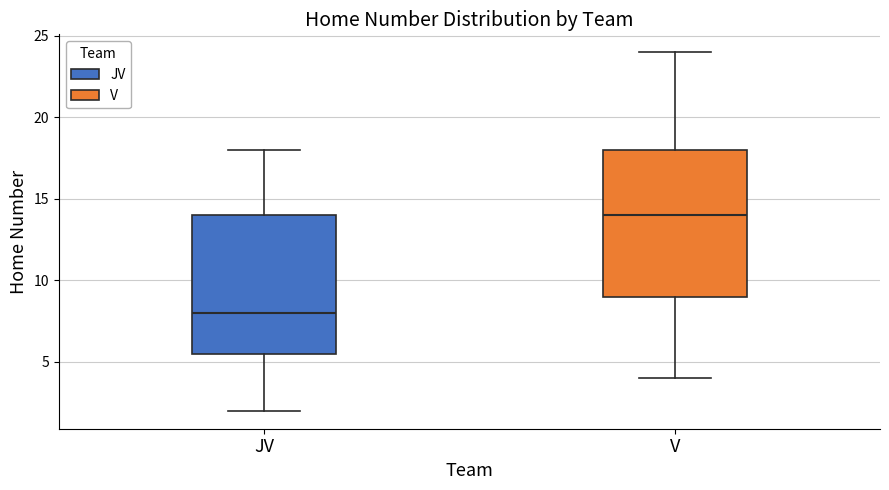

Where is the upper edge of the box for JV on the y-axis? The values are not printed on the chart, so give them approximately, as read against the axis.

14.0